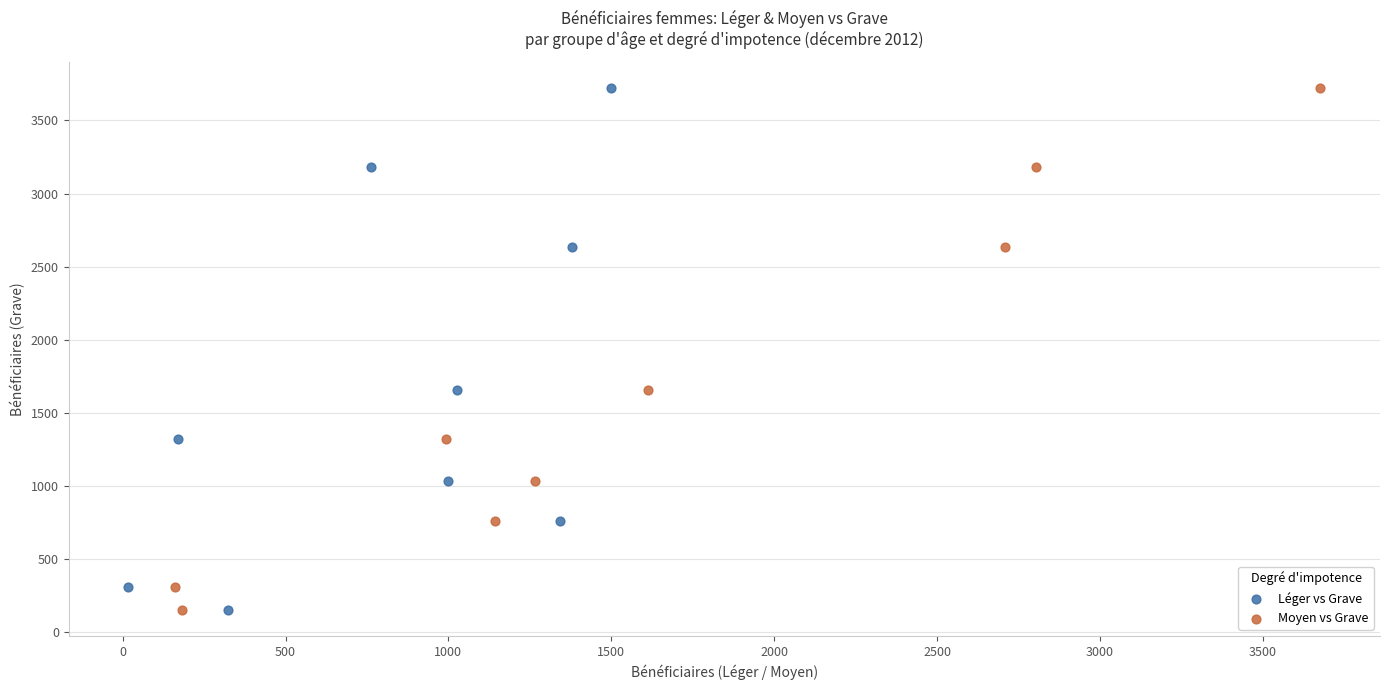

What are all the series names shown in the legend?

Léger vs Grave, Moyen vs Grave